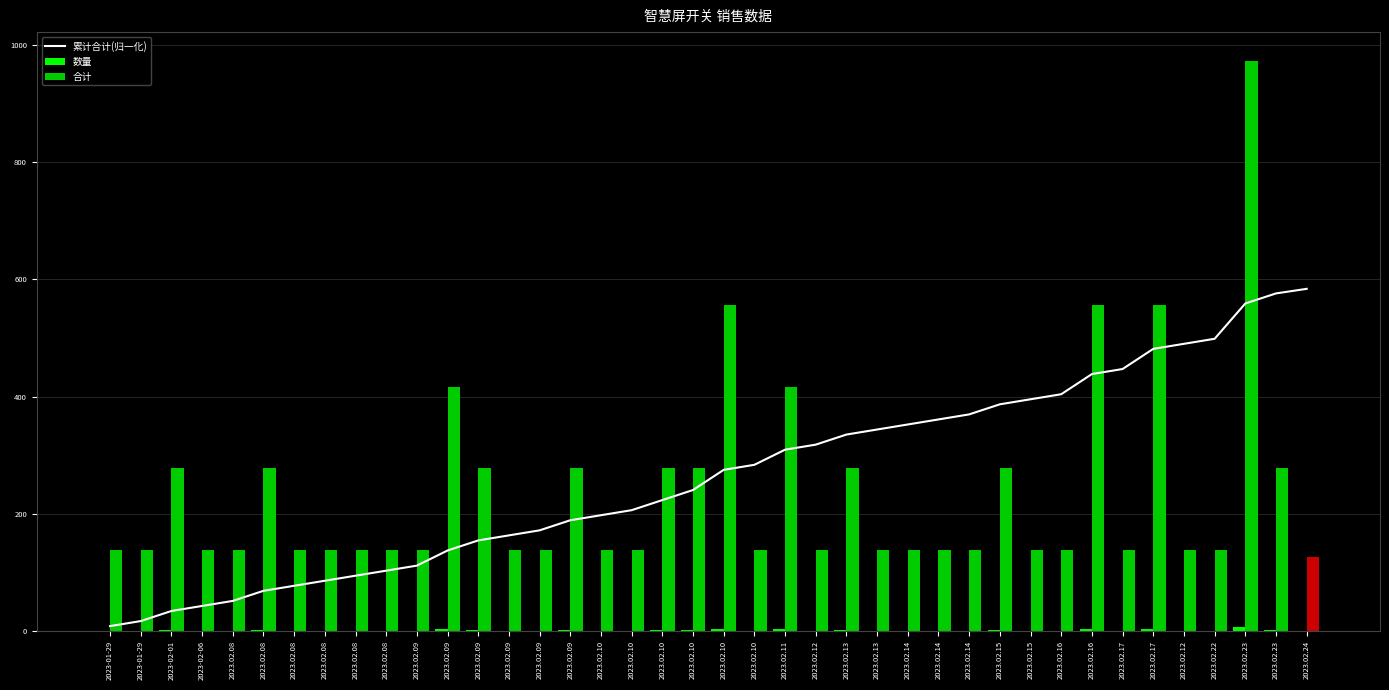

Is it true that 数量 equals 1.5 at 2023.02.09?

False